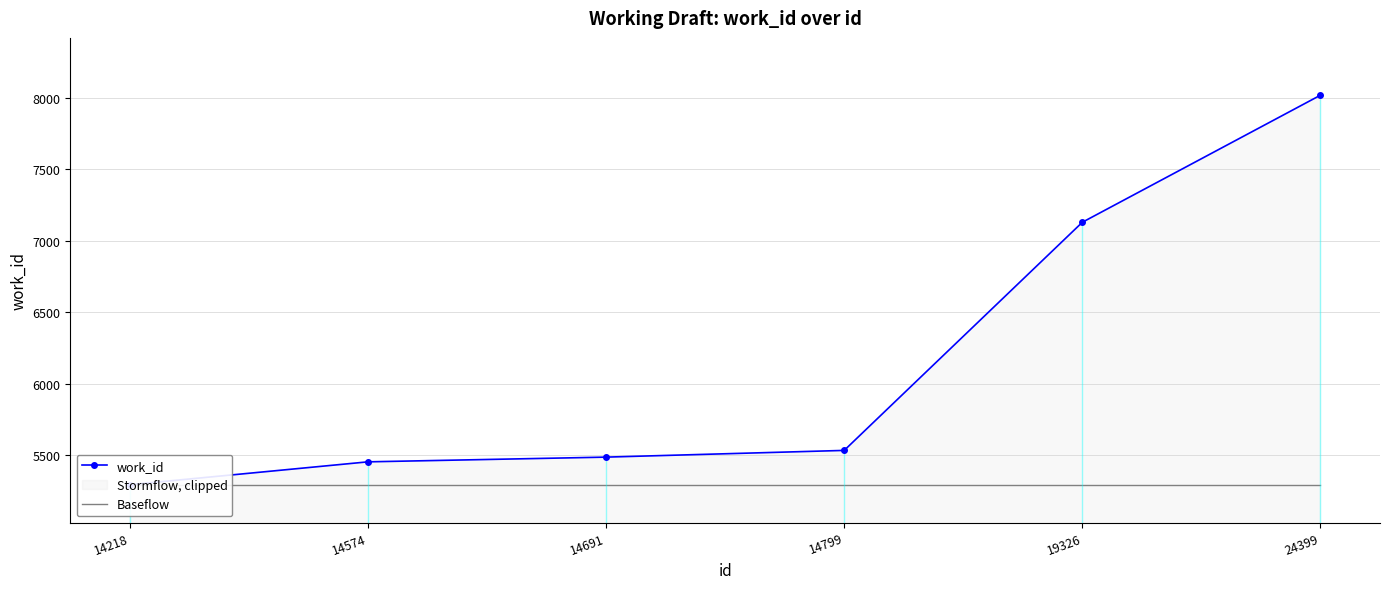

At which category is the sum across all series the highest?

24399